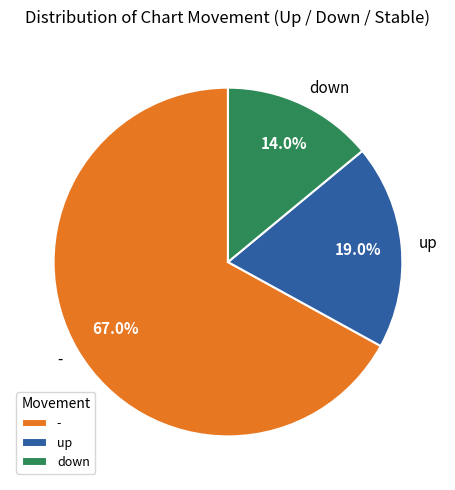

What is the smallest slice in the pie chart?

down